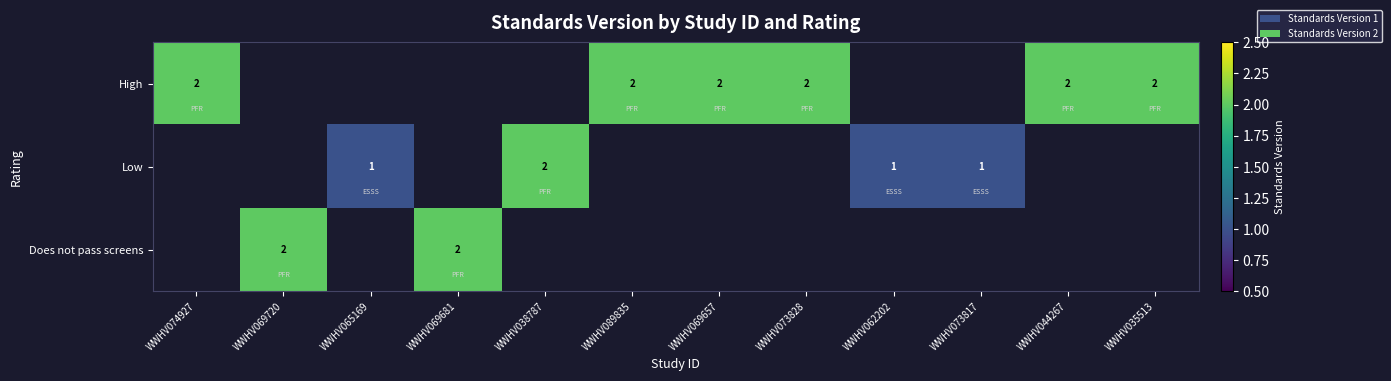

Which category has the lowest value across all series?

WWHV065169